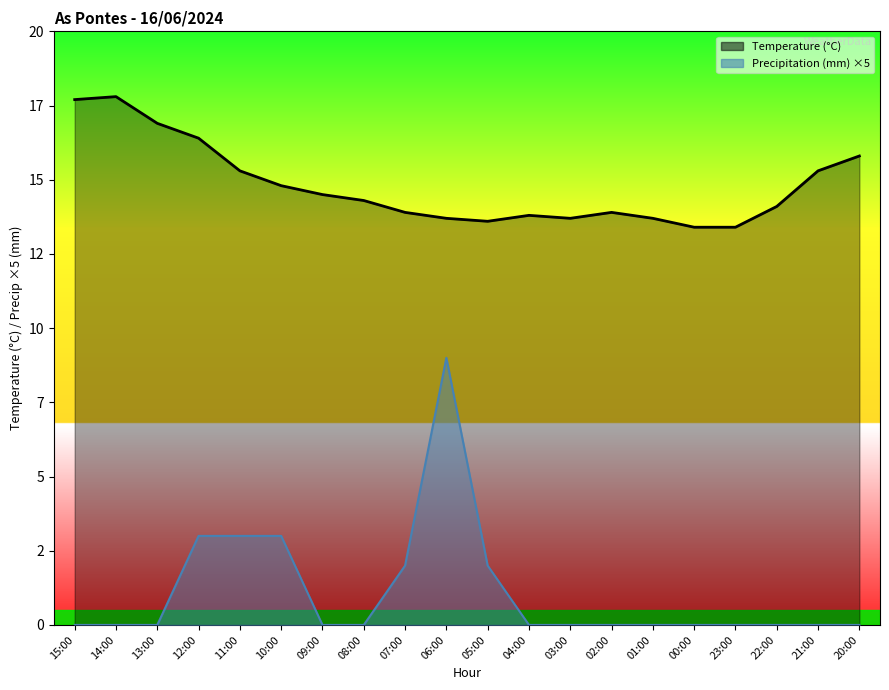

Reading right to left, transcribe all the data shown in this chart.

Temperature (C): 15.8	15.3	14.1	13.4	13.4	13.7	13.9	13.7	13.8	13.6	13.7	13.9	14.3	14.5	14.8	15.3	16.4	16.9	17.8	17.7
Precipitation (mm): 0.0	0.0	0.0	0.0	0.0	0.0	0.0	0.0	0.0	2.0	9.0	2.0	0.0	0.0	3.0	3.0	3.0	0.0	0.0	0.0